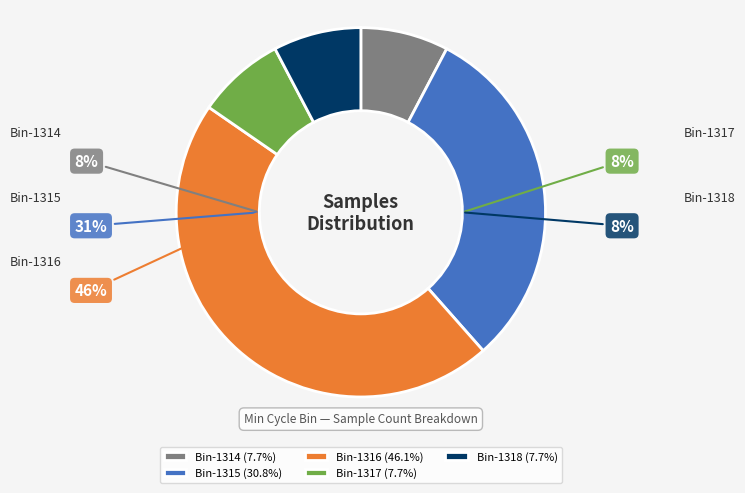

Which has a higher value, 1316 or 1316?

1316